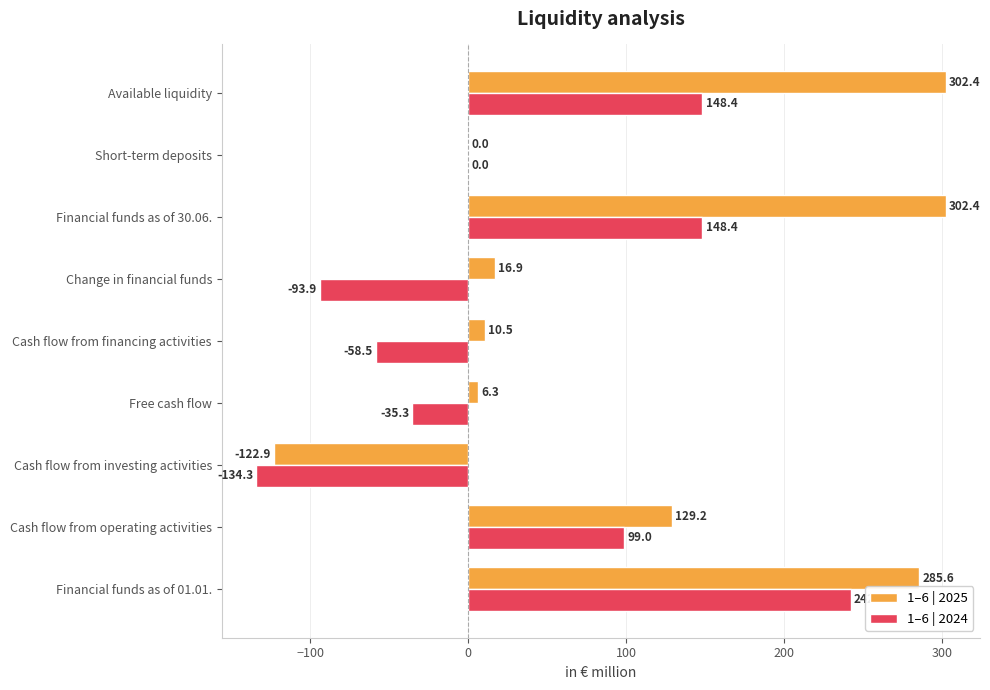

Which series changed the most between Cash flow from financing activities and Financial funds as of 30.06.?

1–6 | 2025